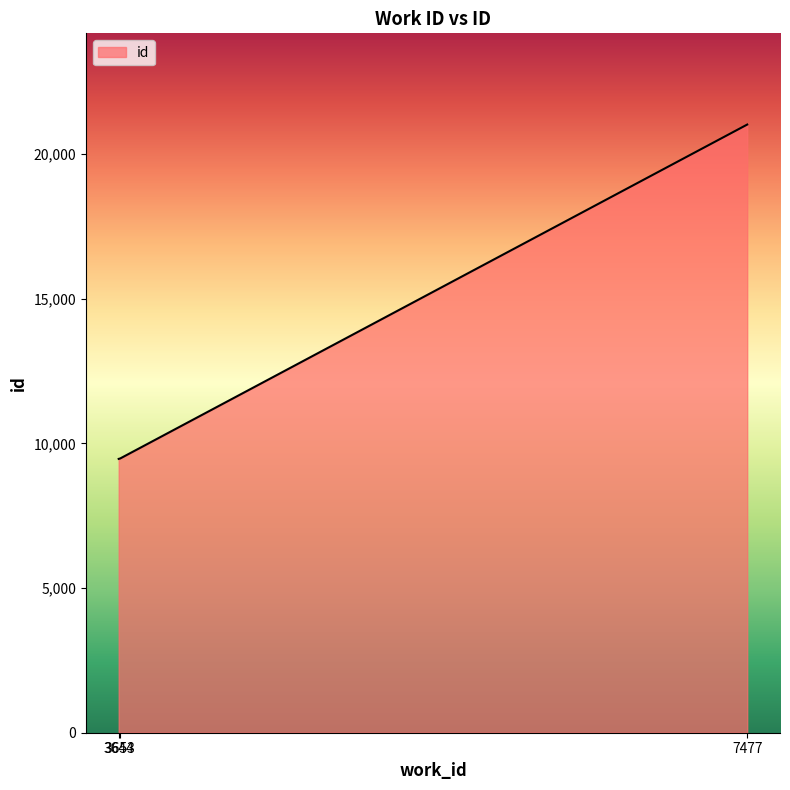

What is the difference between the maximum and minimum values?

11558